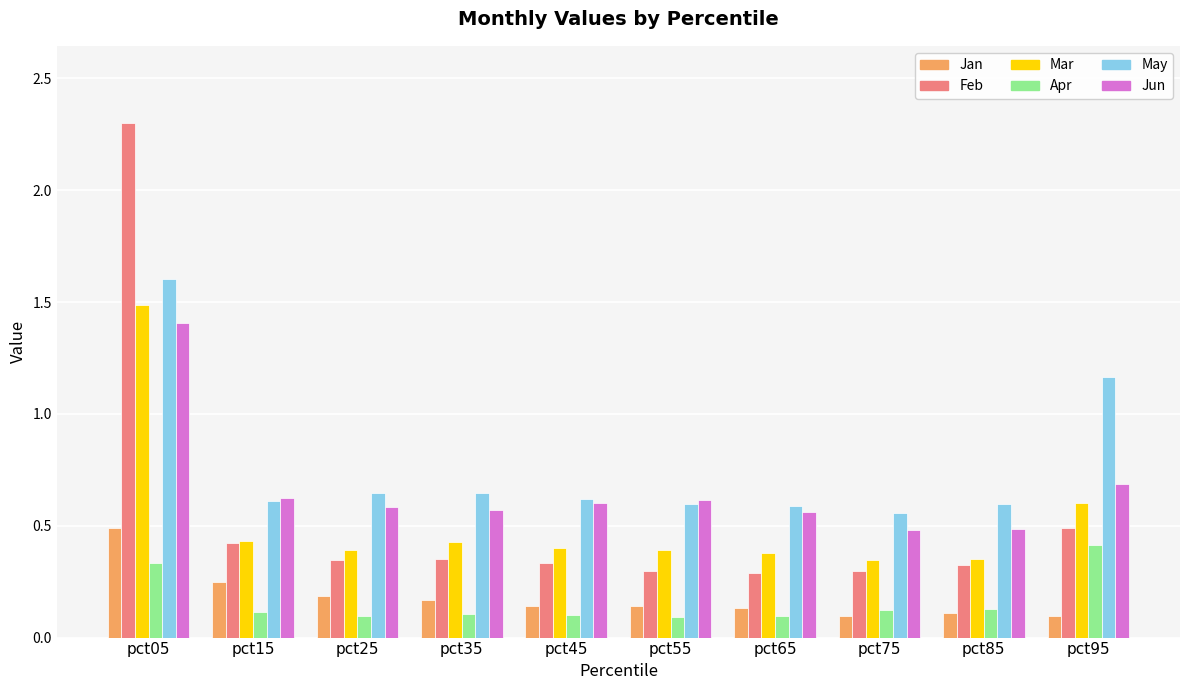

At which category does the chart reach its peak across all series?

pct05